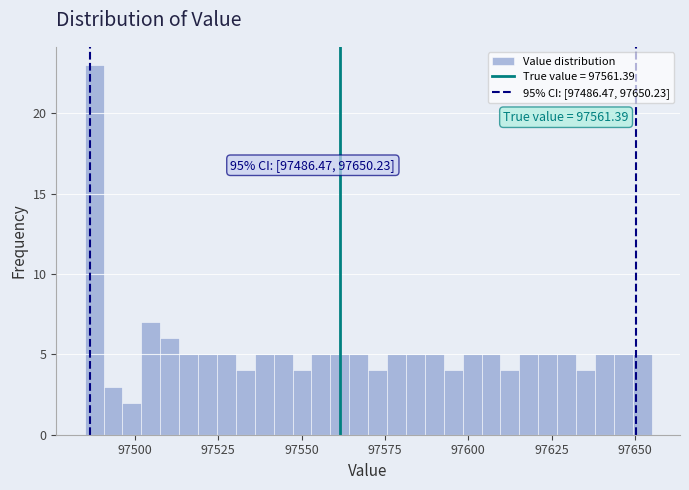

Read against the x-axis, roughly where is the centre of the tallest bar?

97490